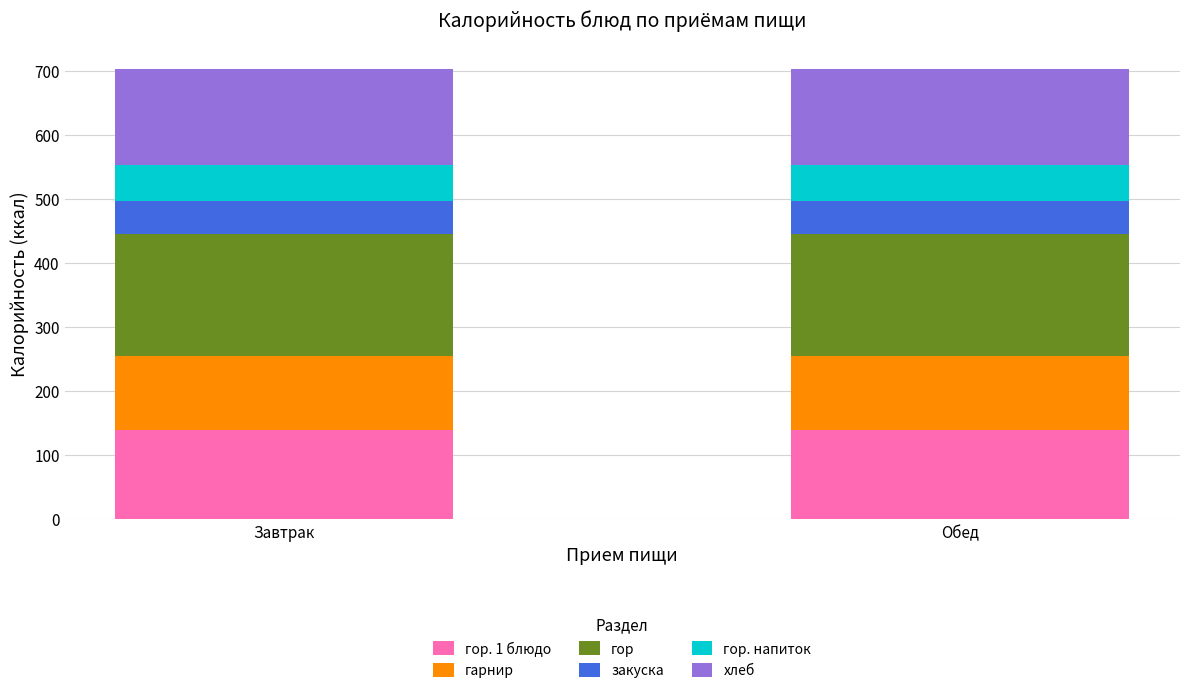

Does the chart contain stacked bars?

Yes